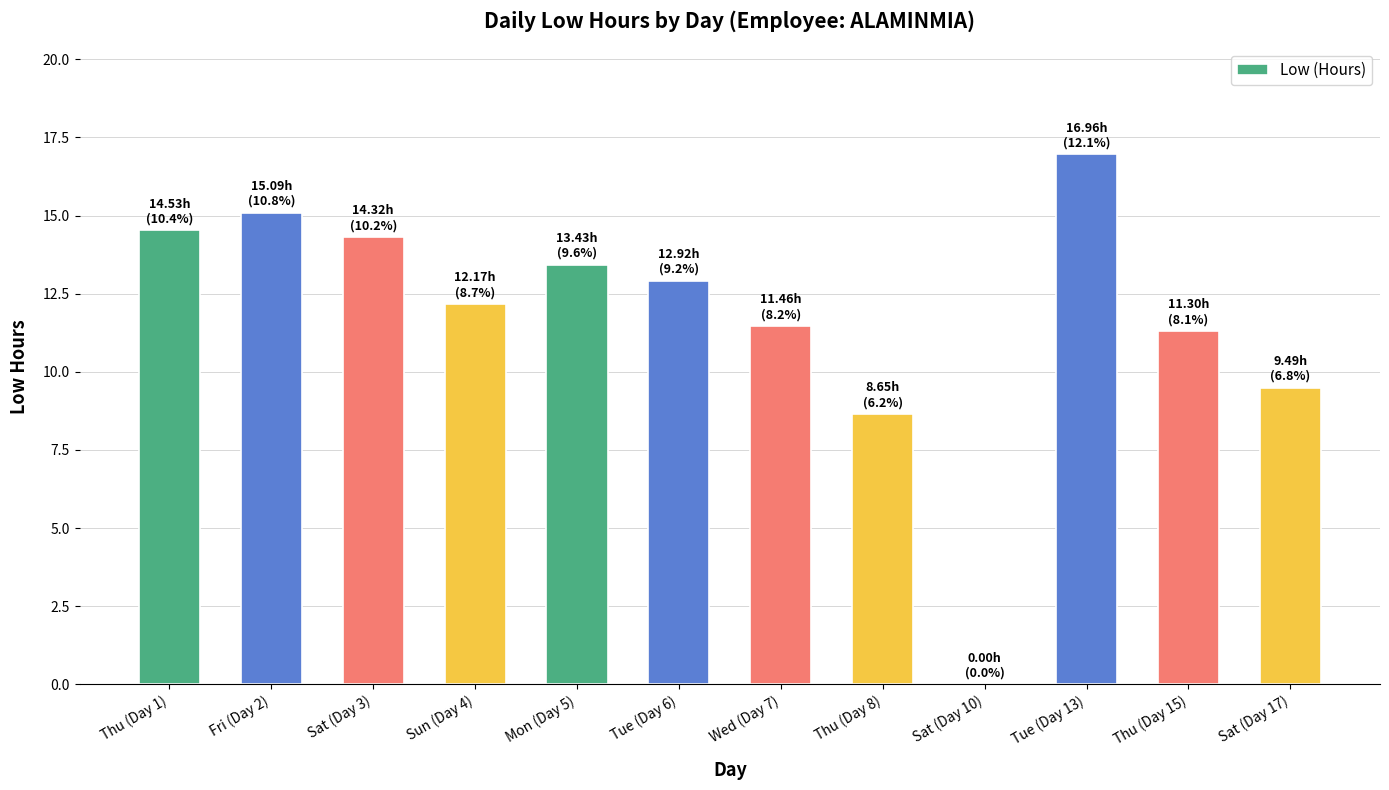

Reading left to right, list all the values displayed in this chart.

Thu (Day 1)=14.5	Fri (Day 2)=15.1	Sat (Day 3)=14.3	Sun (Day 4)=12.2	Mon (Day 5)=13.4	Tue (Day 6)=12.9	Wed (Day 7)=11.5	Thu (Day 8)=8.7	Sat (Day 10)=0.0	Tue (Day 13)=17.0	Thu (Day 15)=11.3	Sat (Day 17)=9.5